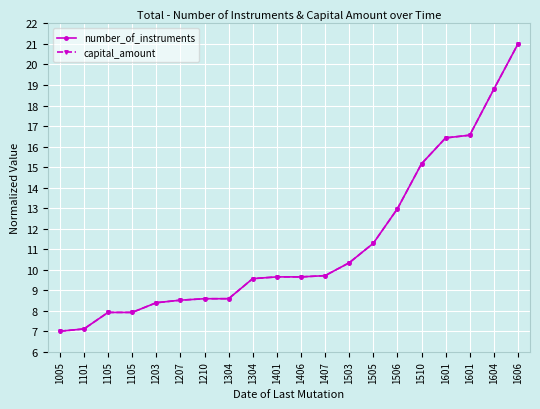

Is this an area chart (filled region under the line)?

No